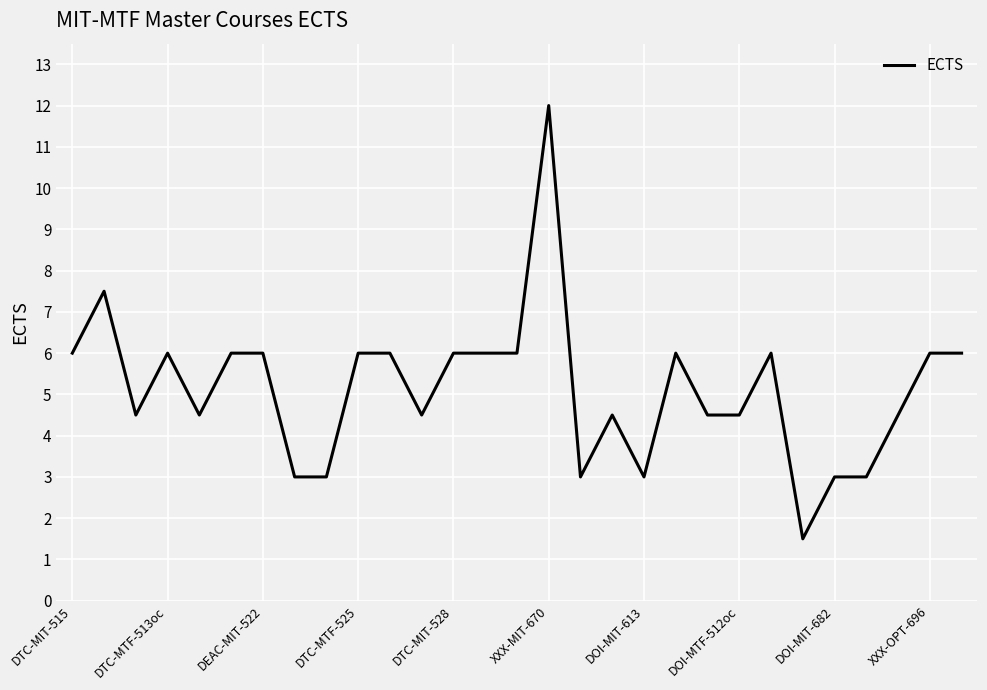

What is the maximum value shown in the chart?

12.0